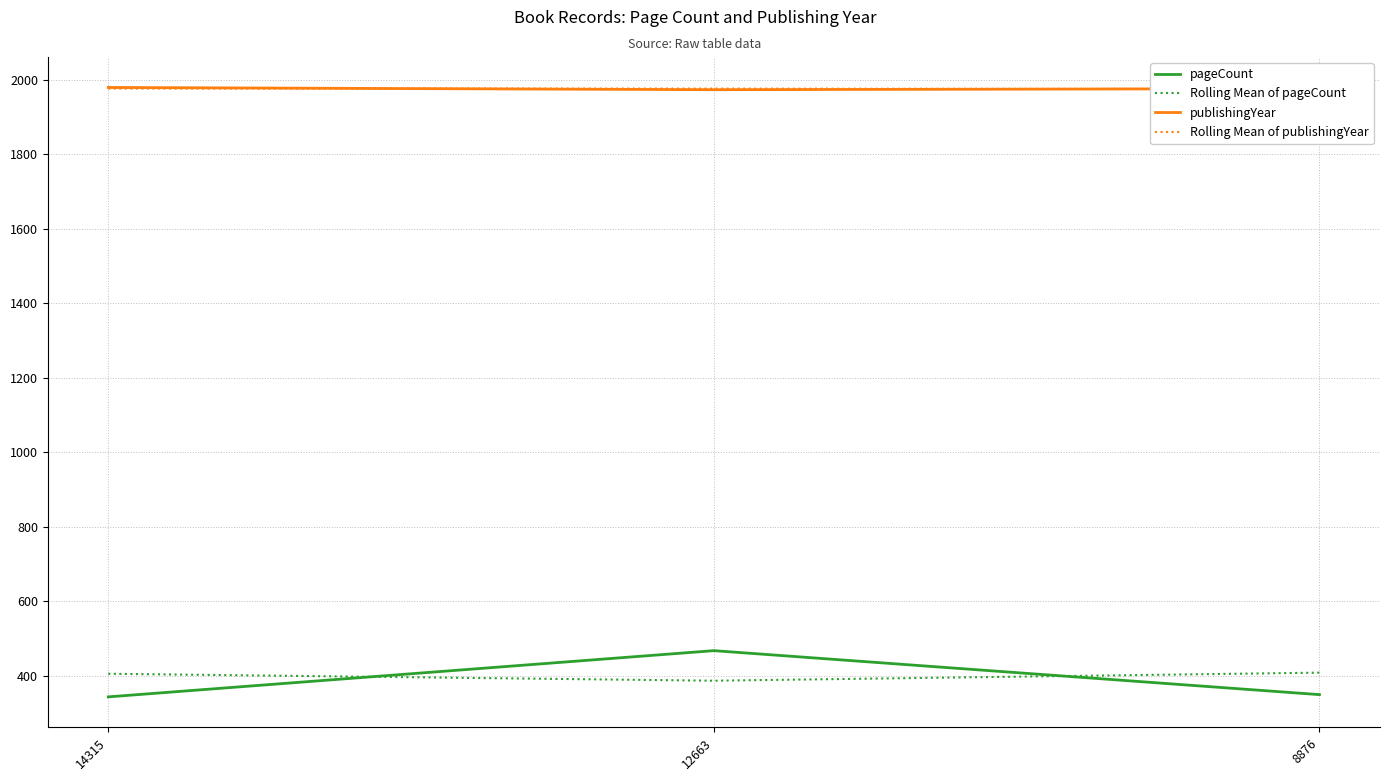

What is the average value of the Rolling Mean of pageCount series?

400.8